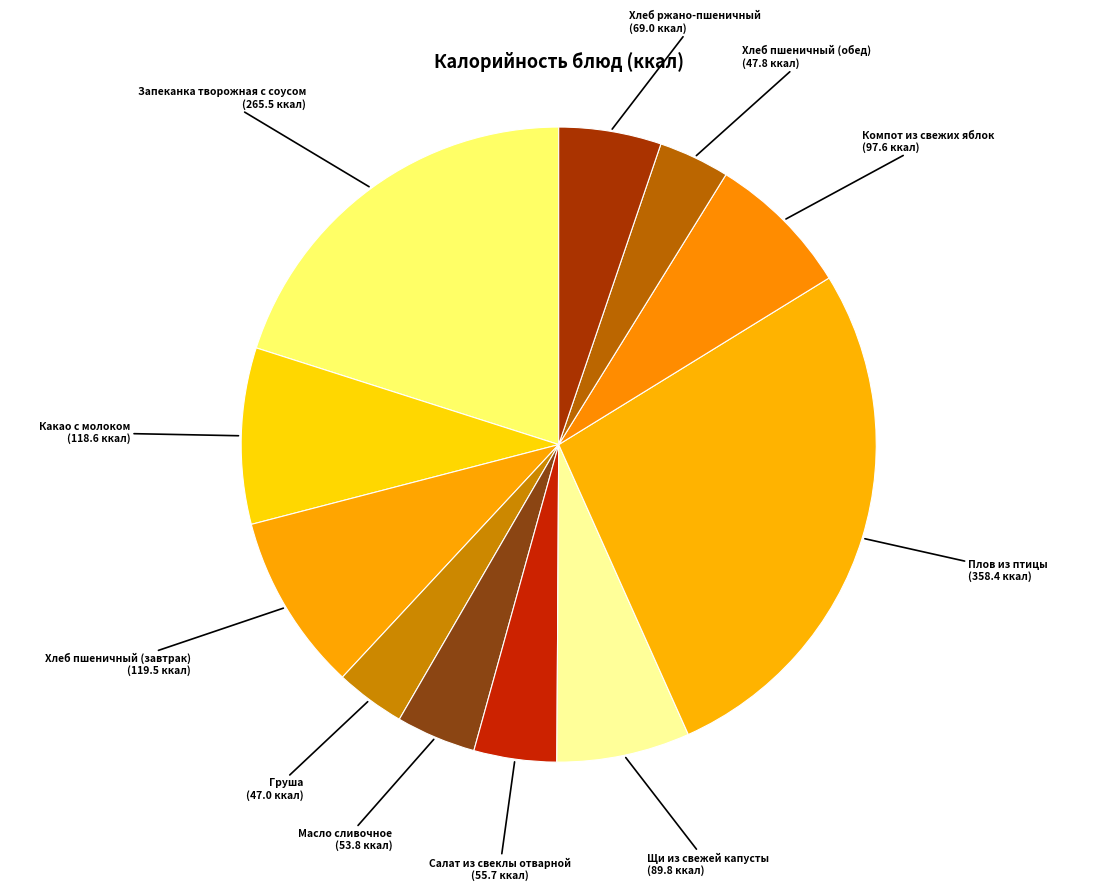

Combined, do Хлеб пшеничный (обед) and Какао с молоком account for over 50%?

No